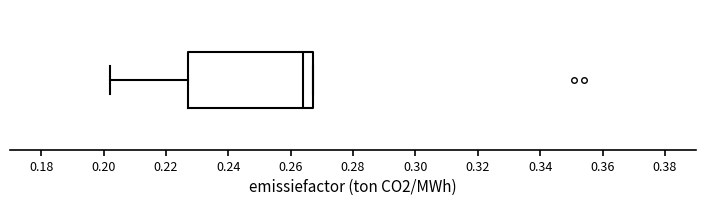

Read this box plot against the x-axis: the position of the median line, the range covered by the box, and the ends of both whiskers. The values are not printed on the chart, so give them approximately, as read against the axis.

median 0.264, box 0.228 to 0.268, whiskers 0.202 to 0.268